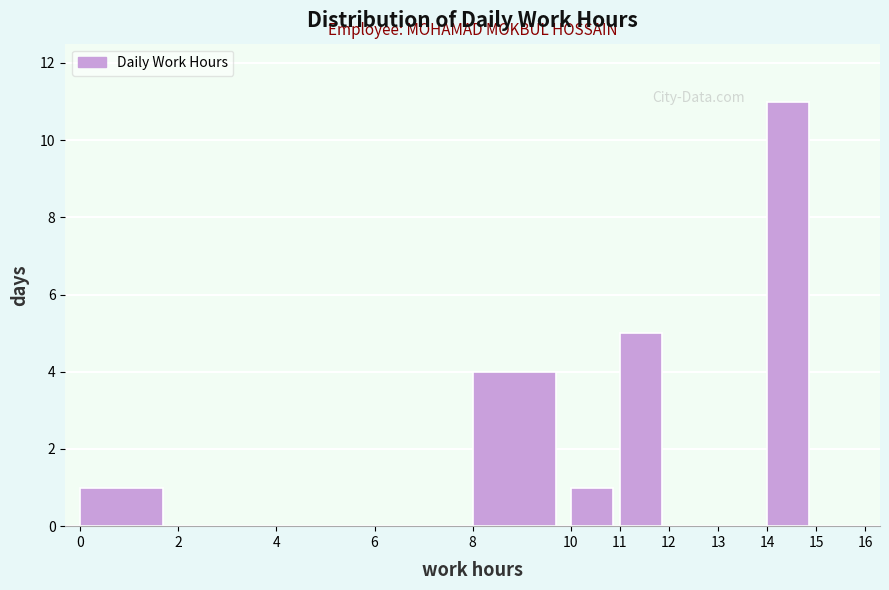

Reading left to right, list every bar in this chart as the range it spans on the x-axis followed by its height. The values are not printed on the chart, so give them approximately, as read against the axis.

0 to 2: 1
2 to 4: 0
4 to 6: 0
6 to 8: 0
8 to 10: 4
10 to 11: 1
11 to 12: 5
12 to 13: 0
13 to 14: 0
14 to 15: 11
15 to 16: 0